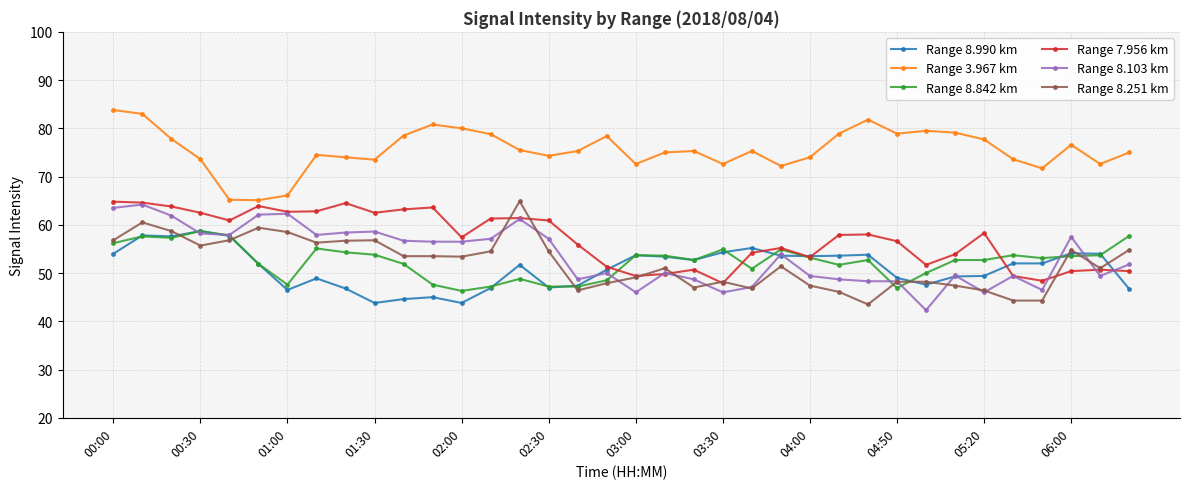

True or false: Range 3.967 km has more than 0 interior local peaks.

True